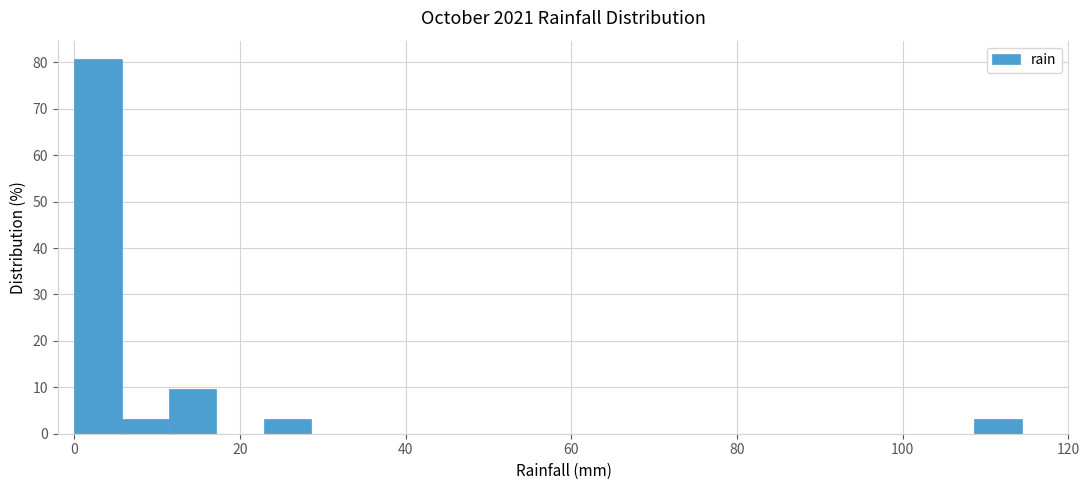

Around what value on the x-axis is the tallest bar? Give the approximate position of its centre, as read against the axis.

2